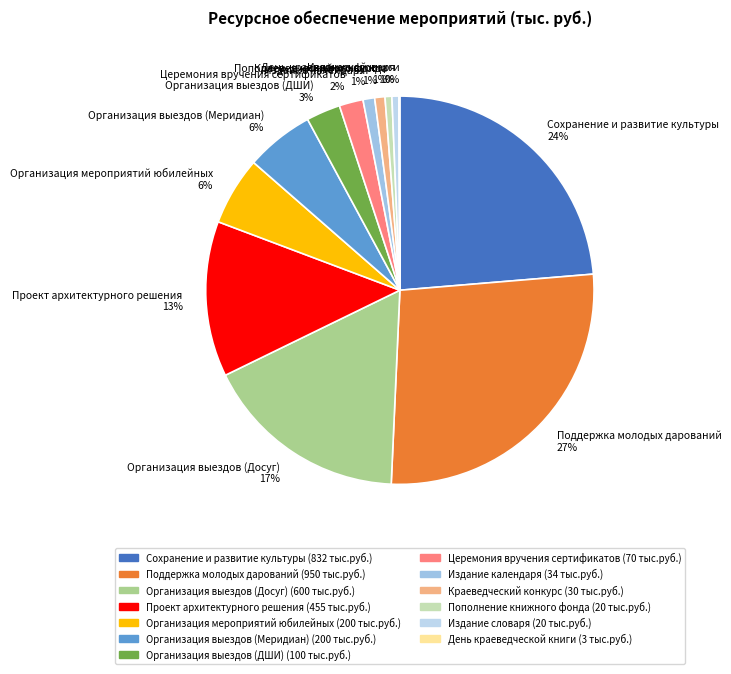

To the nearest percent, what percentage of the pie is Издание календаря?

1%